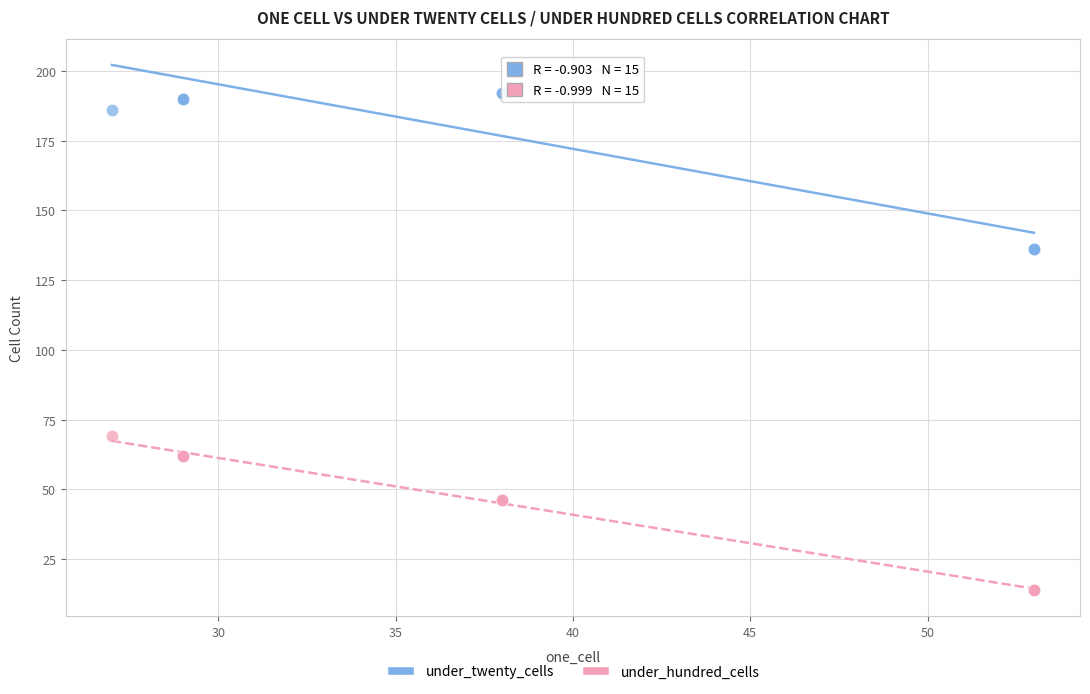

Which series reaches the maximum Y coordinate?

under_twenty_cells